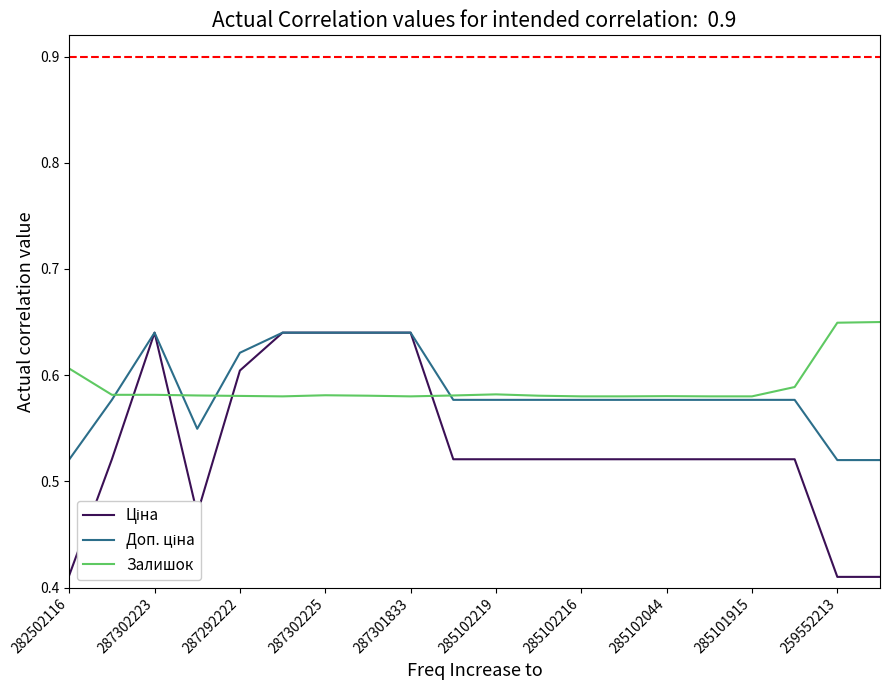

How many intersections are there between Залишок and Ціна?

4